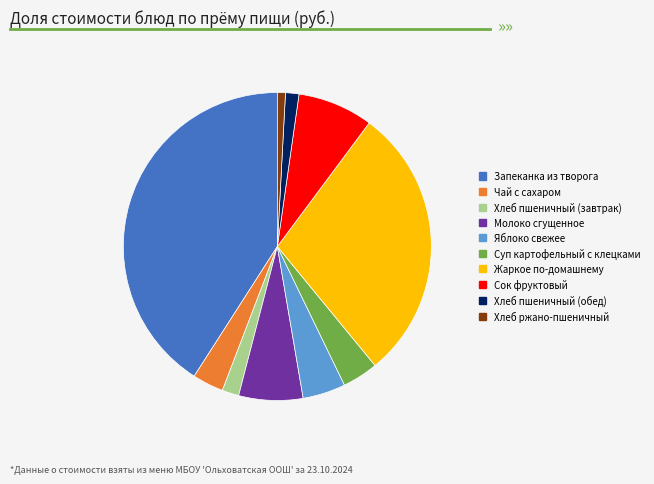

Is there a majority slice in this chart?

No